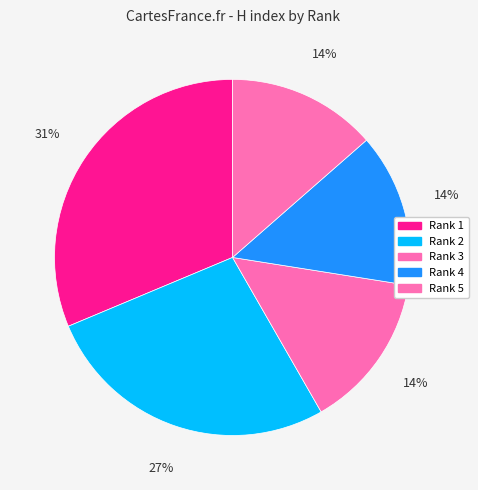

Which category has the smallest portion of the pie?

Rank 5